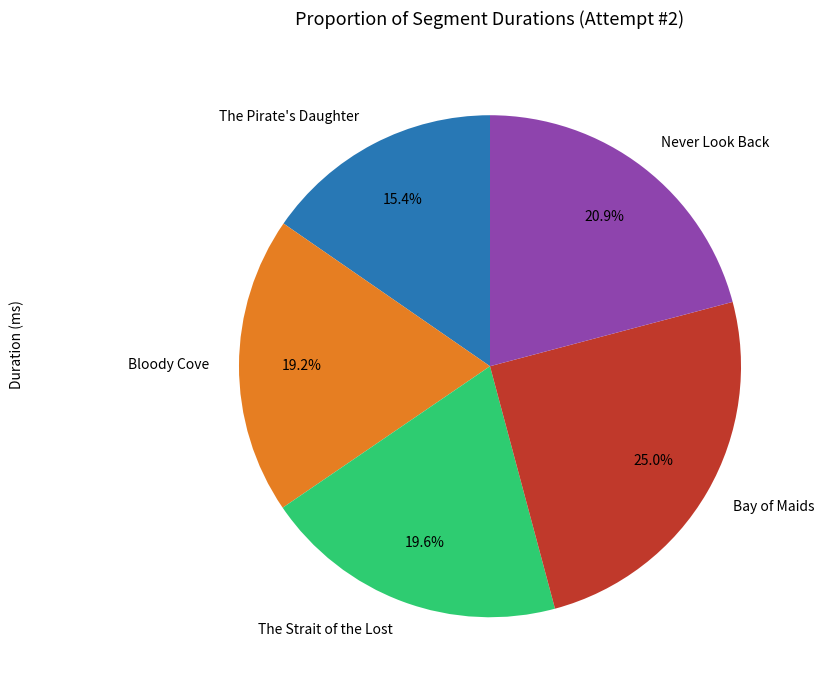

What is the ratio of the value at Bloody Cove to the value at Never Look Back?

0.9